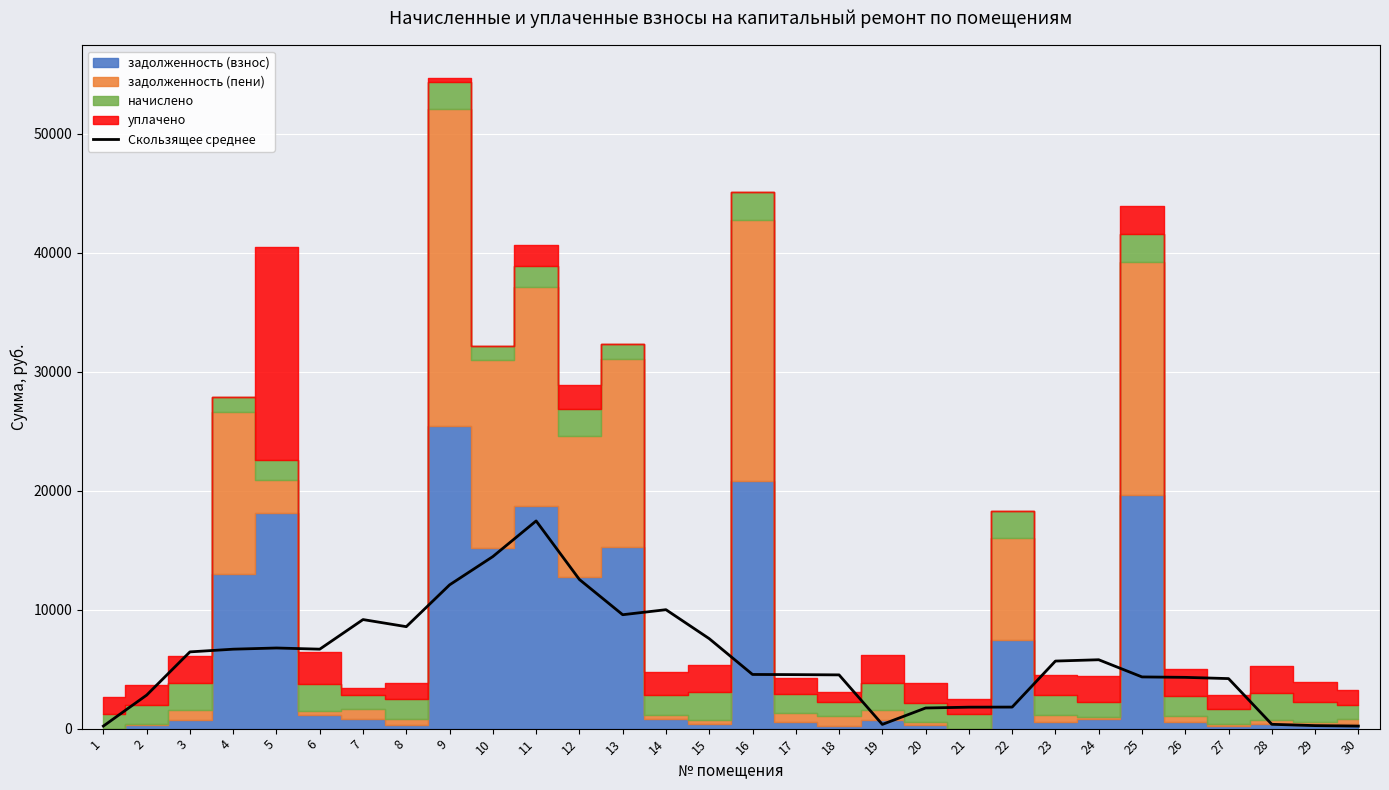

What is the sum of the values at 23 and 19?

6036.0